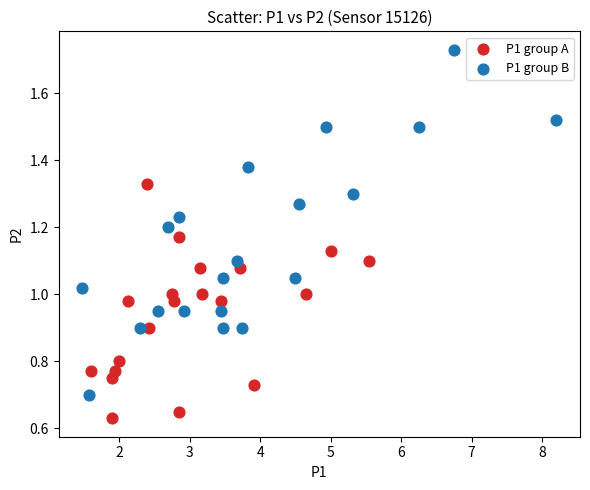

Which series has the widest spread of Y values?

P1 group B